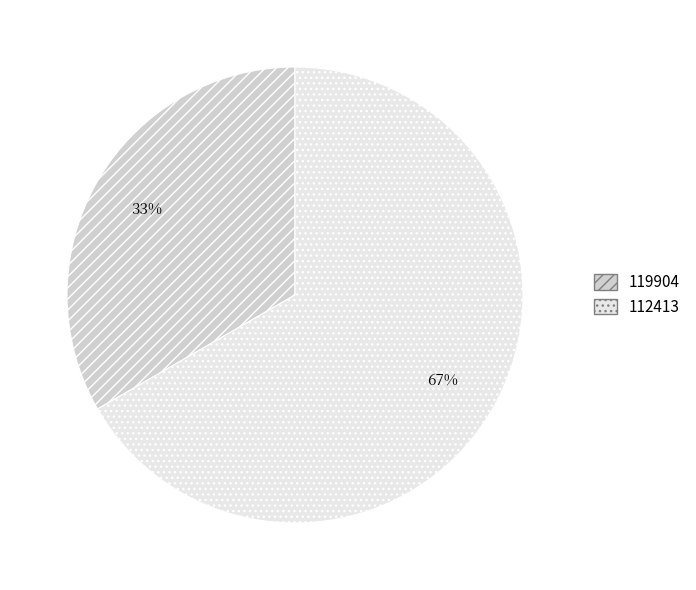

The 112413 slice represents 67% of the pie. True or false?

True